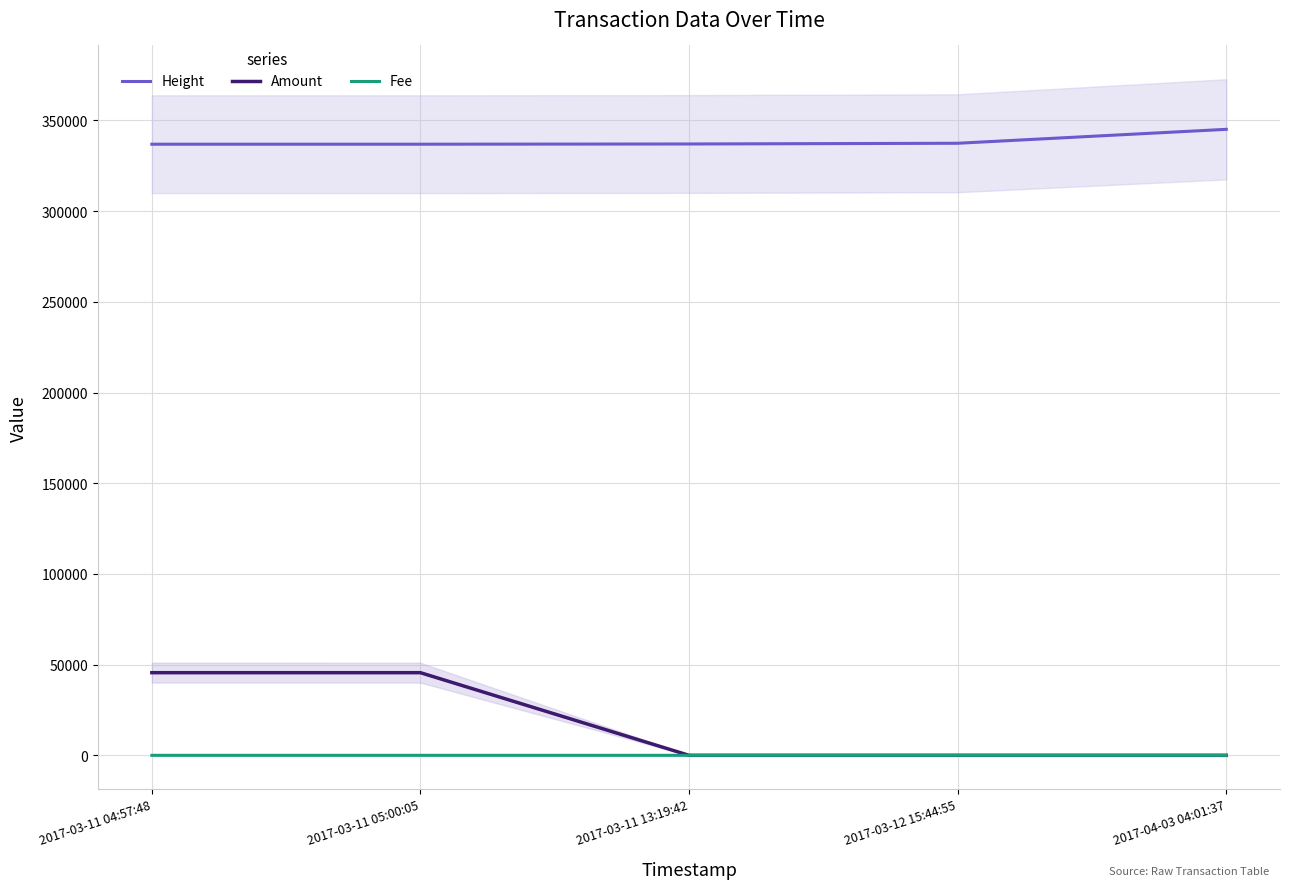

Which category has the lowest value in the Amount series?

2017-03-12 15:44:55